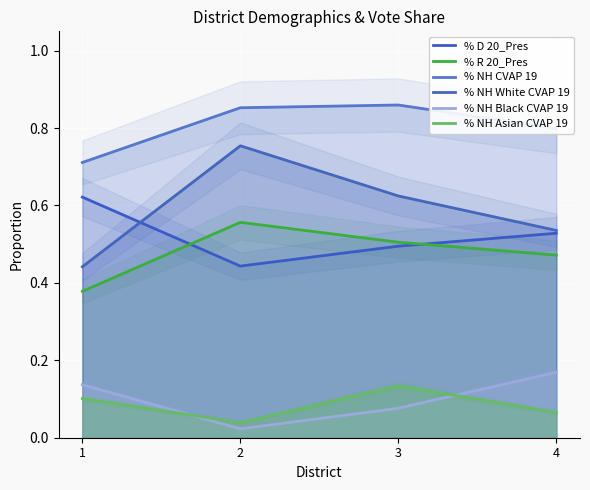

Rank the categories by % NH White CVAP 19 value from highest to lowest.

2, 3, 4, 1